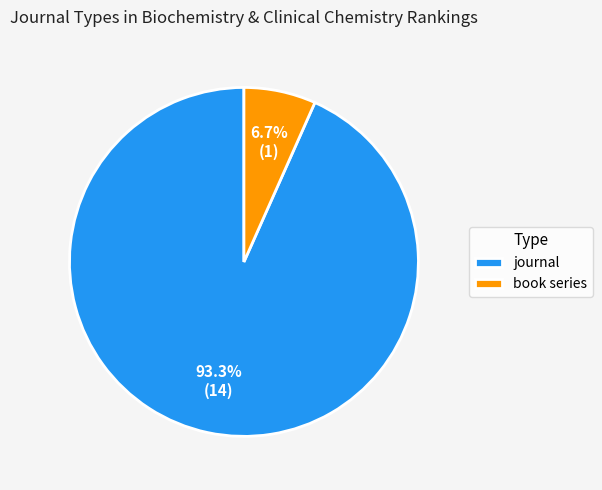

Do journal and book series together represent more than half of the pie?

Yes